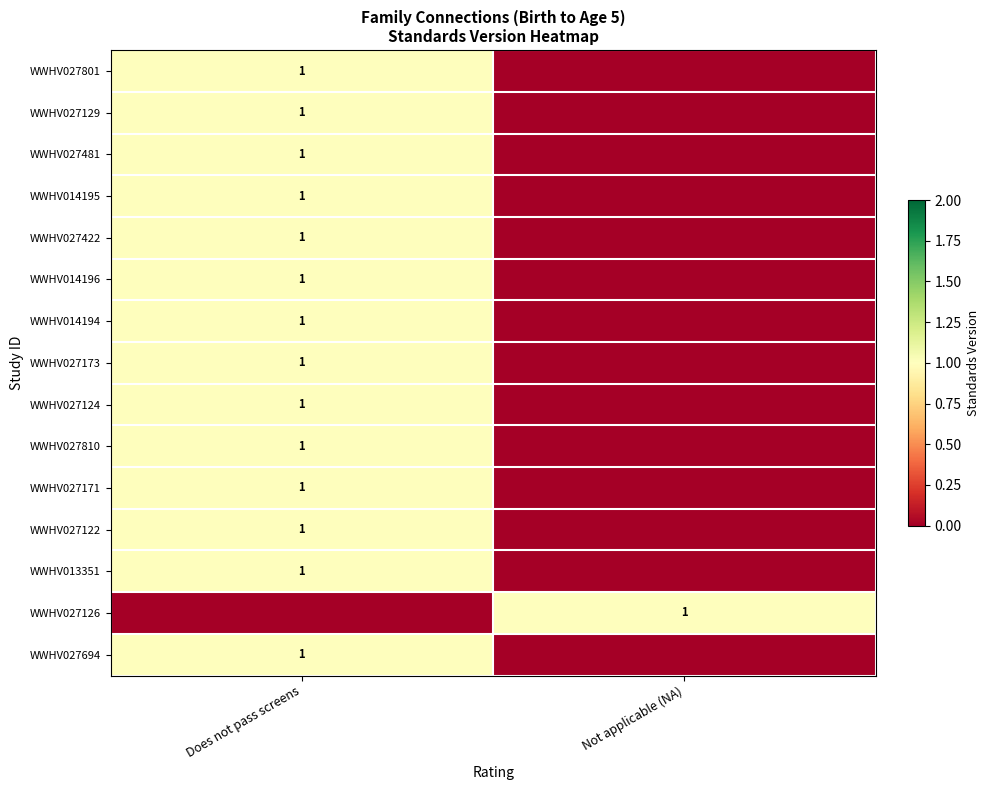

The value of WWHV027801 at Does not pass screens is 1. True or false?

True